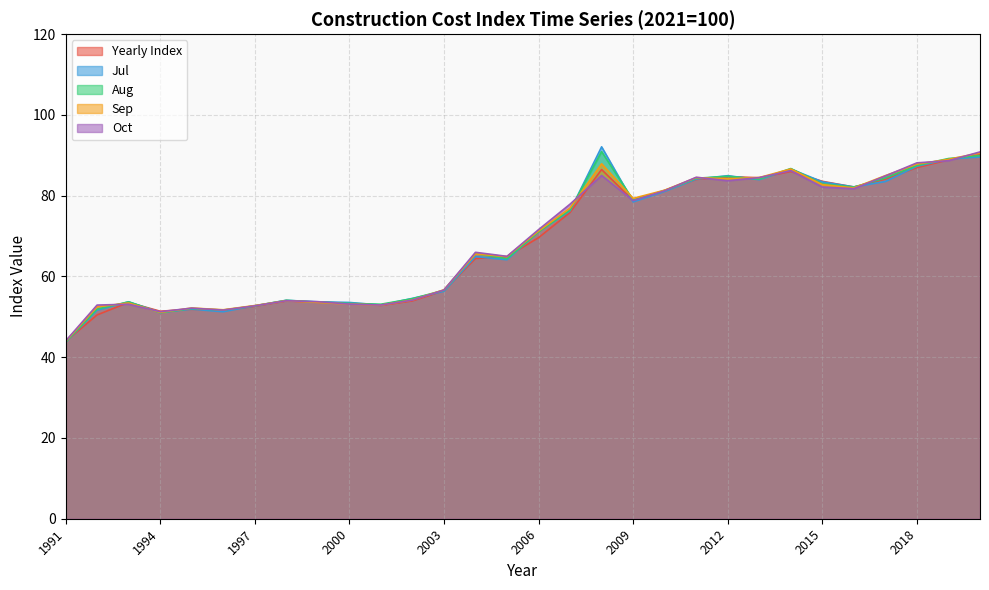

Which series has the widest spread of values?

Jul